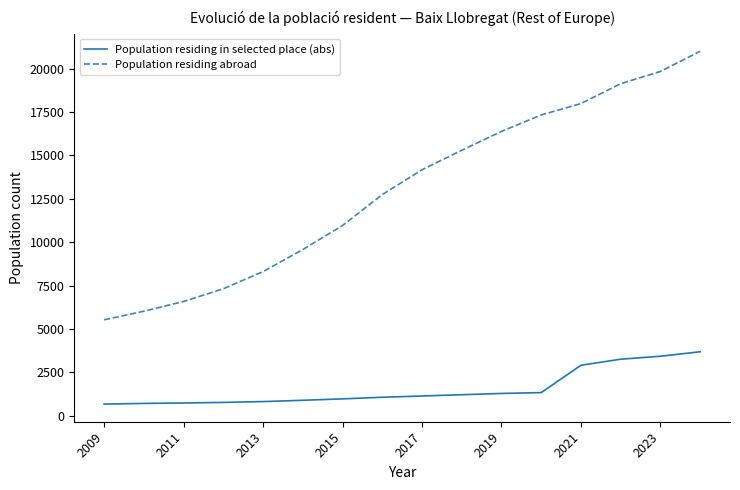

What is the maximum value shown in the chart?

20997